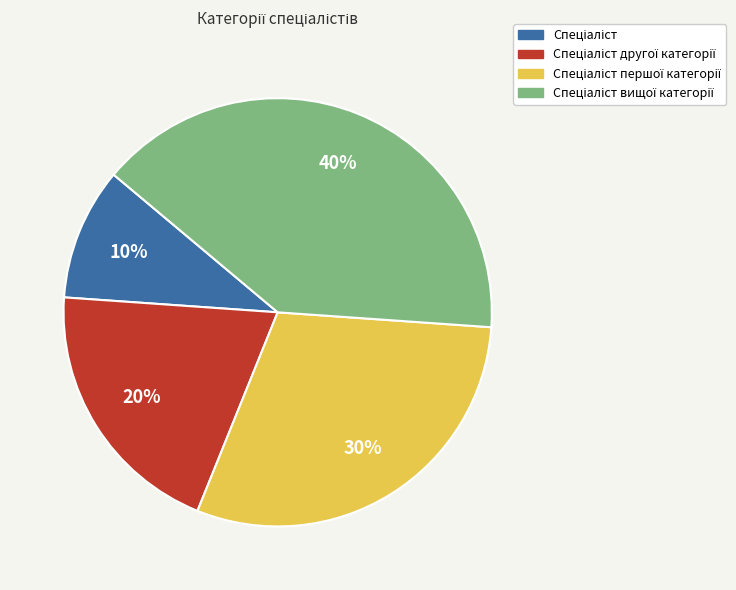

Count the number of slices in the pie.

4